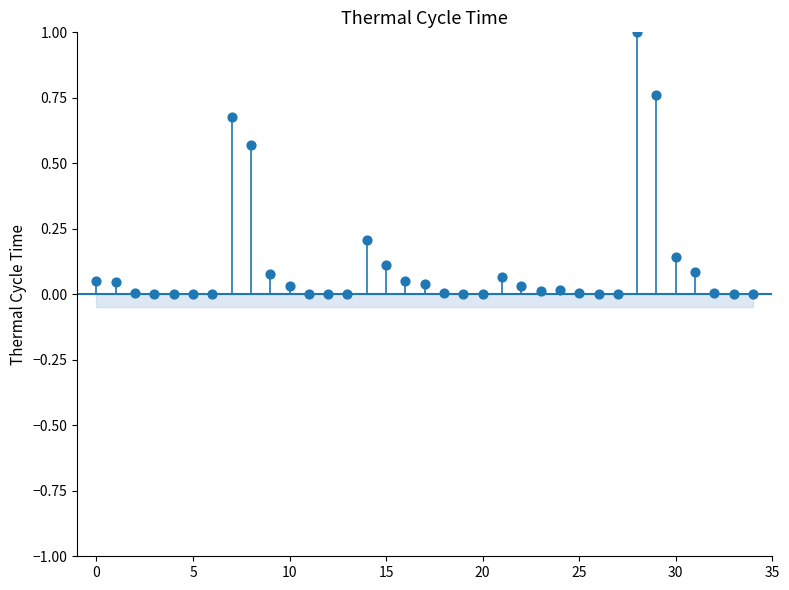

Count the number of points in this scatter plot.

35